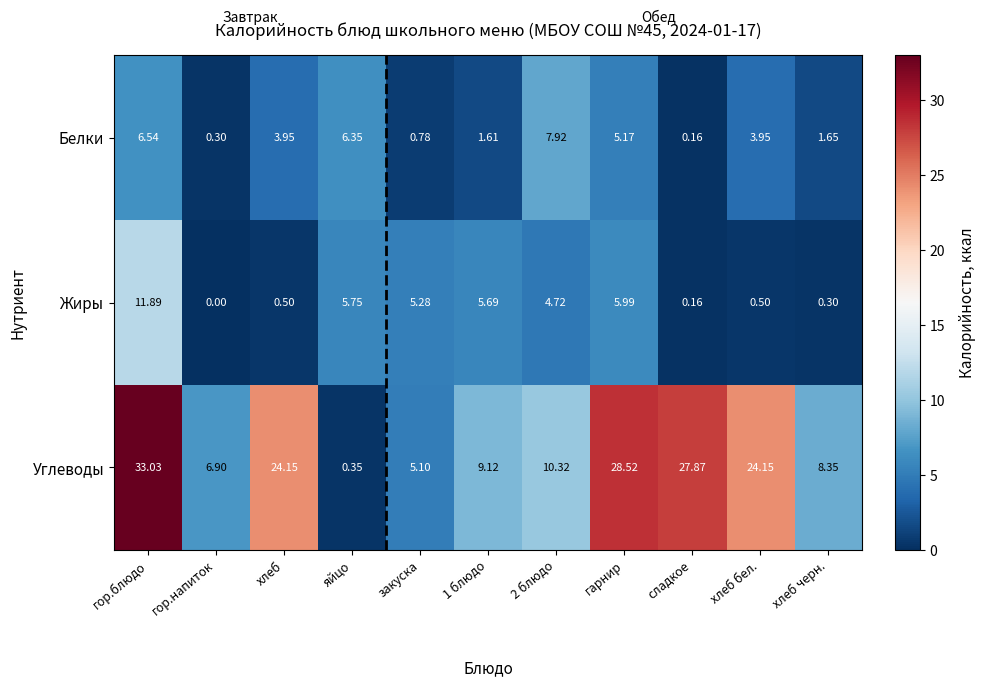

Which series changed the most between гарнир and хлеб черн.?

Углеводы